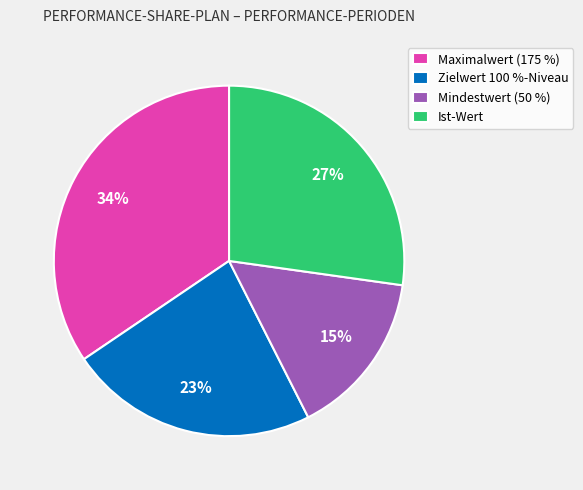

Is it true that Maximalwert (175 %) is 34% of the pie?

True